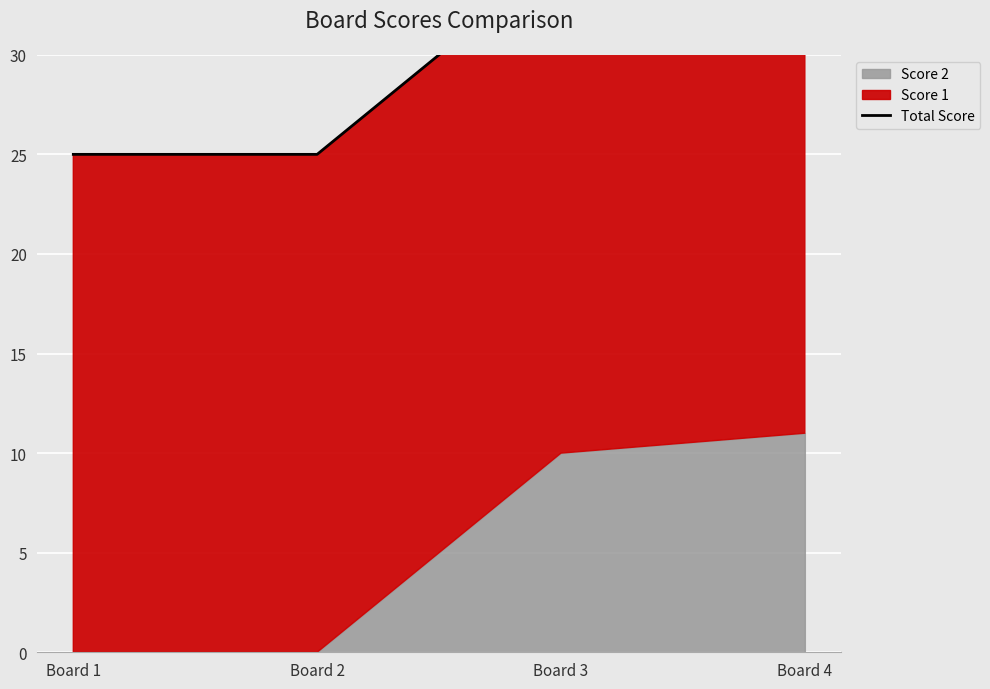

How many data points are above 35?

1